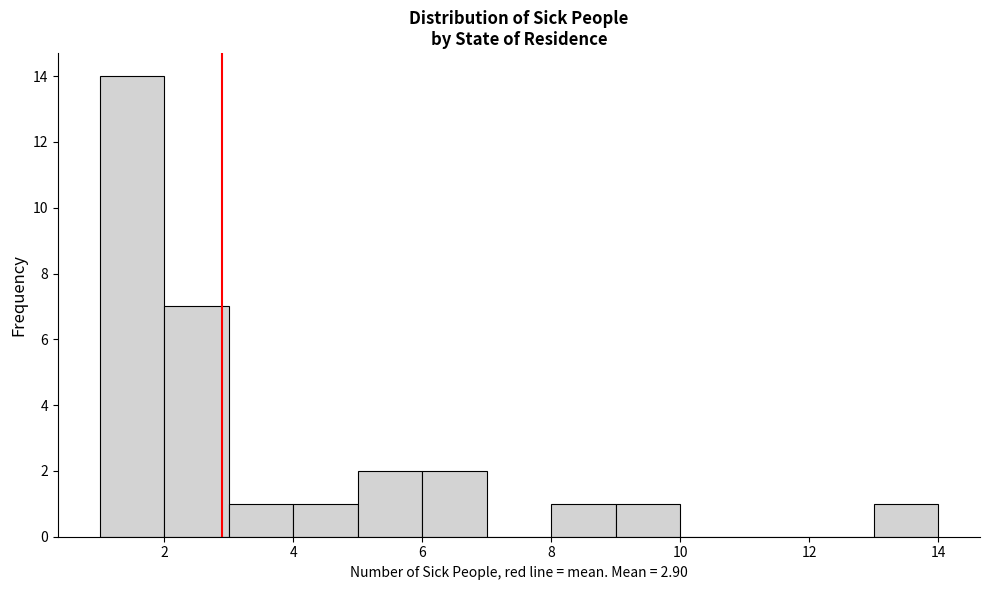

How tall is the bar that spans 2 to 3 on the x-axis? The values are not printed on the chart, so give them approximately, as read against the axis.

7